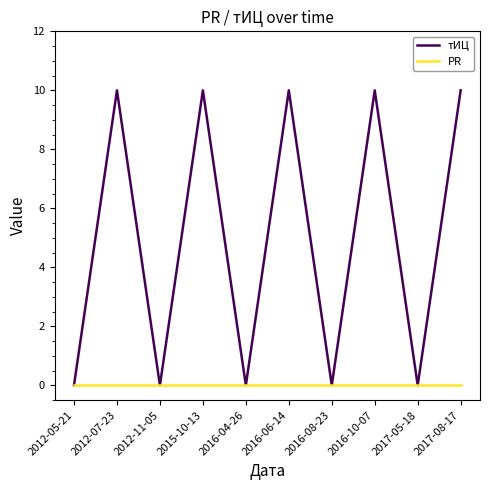

Between 2012-07-23 and 2012-11-05, which series saw the biggest shift?

тИЦ